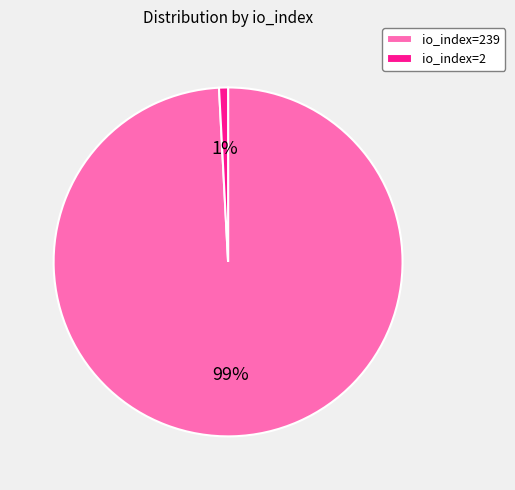

How many slices are in this pie chart?

2